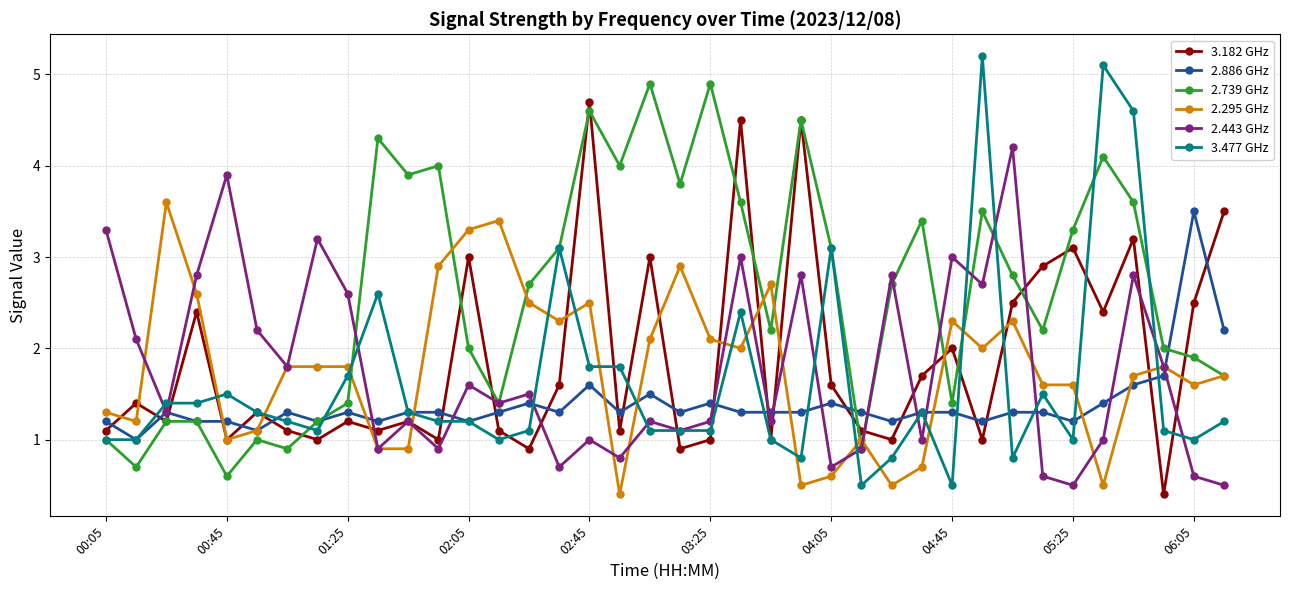

Which series has the largest total across all categories?

2.739 GHz